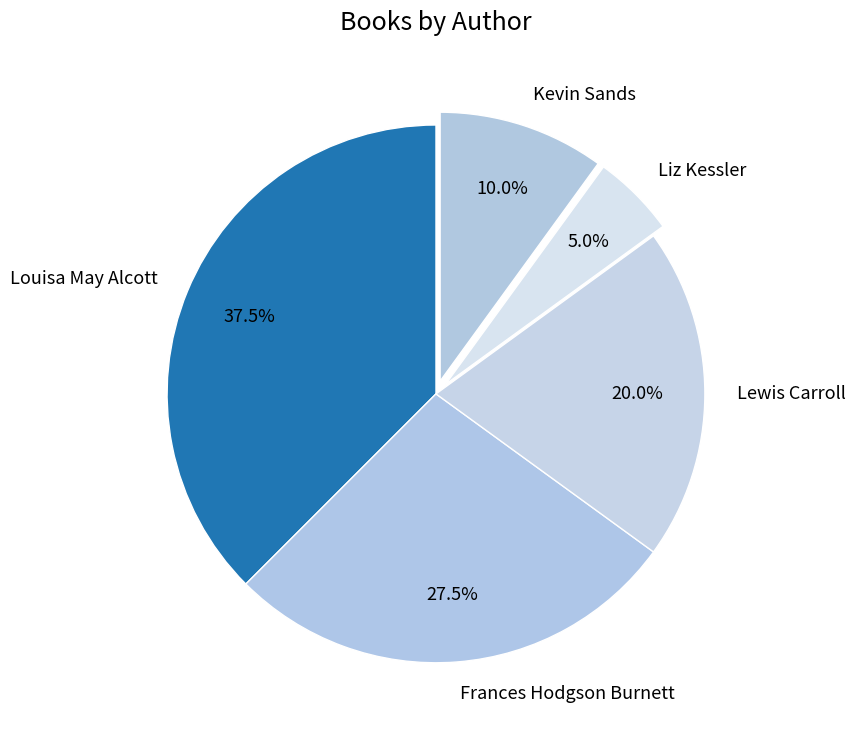

What percentage is NOT represented by Lewis Carroll?

80.0%